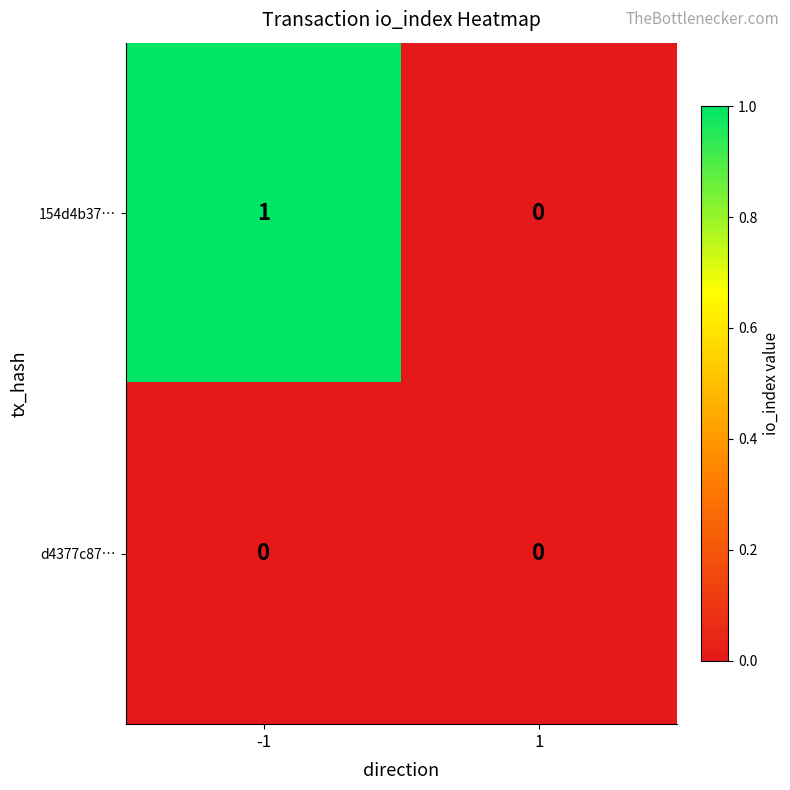

Reading left to right, list all the values displayed in this chart.

154d4b37…: -1=1	1=0
d4377c87…: -1=0	1=0